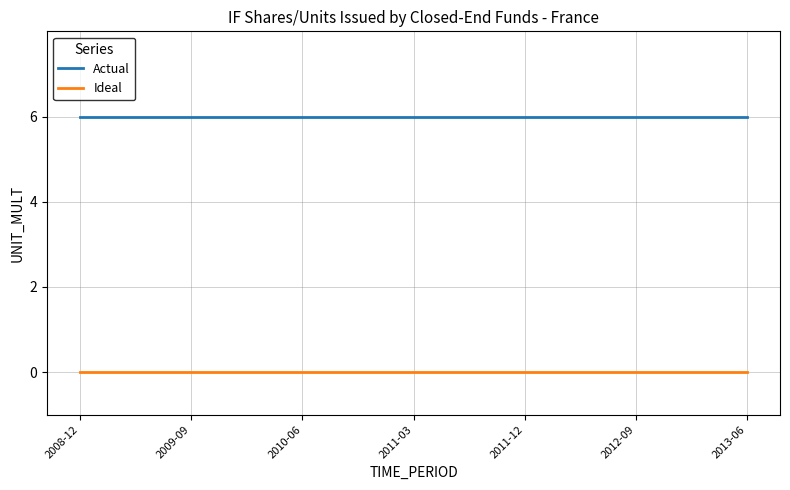

True or false: Actual and Ideal cross at least once.

False